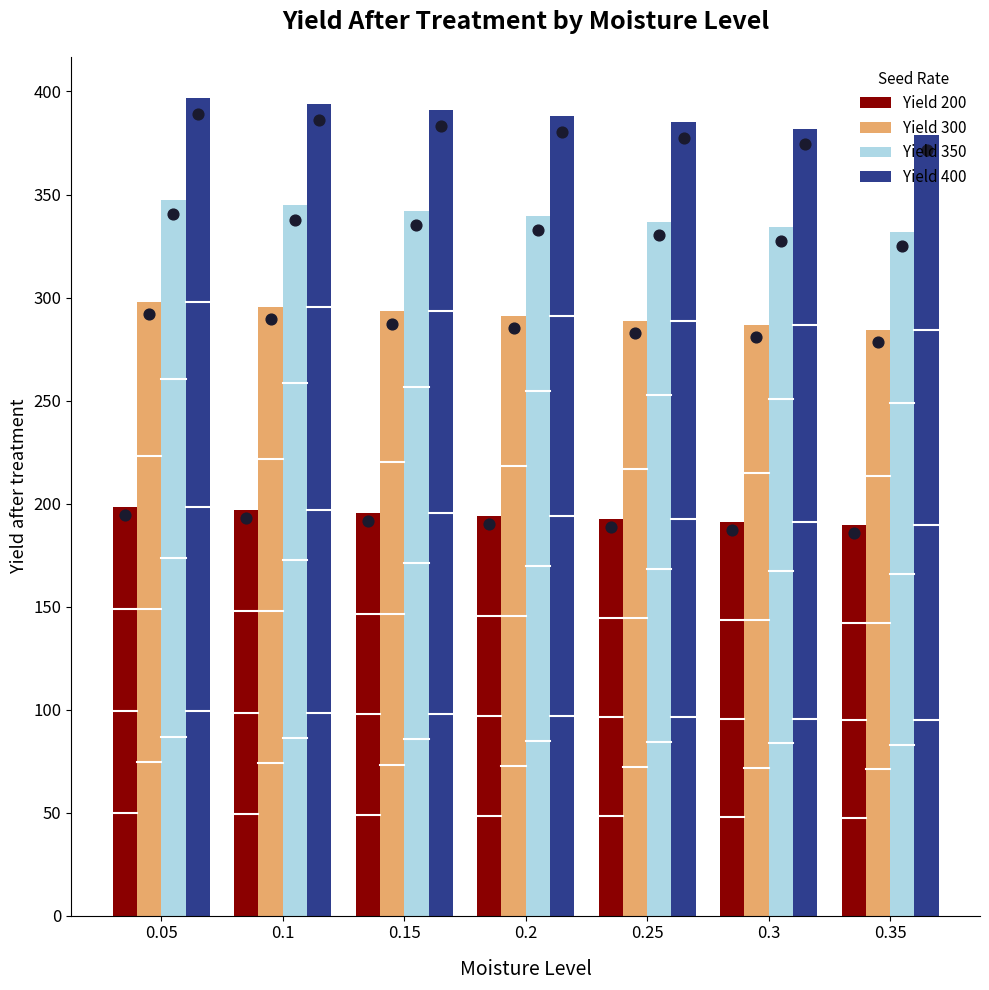

What are all the series names shown in the legend?

Yield 200, Yield 300, Yield 350, Yield 400